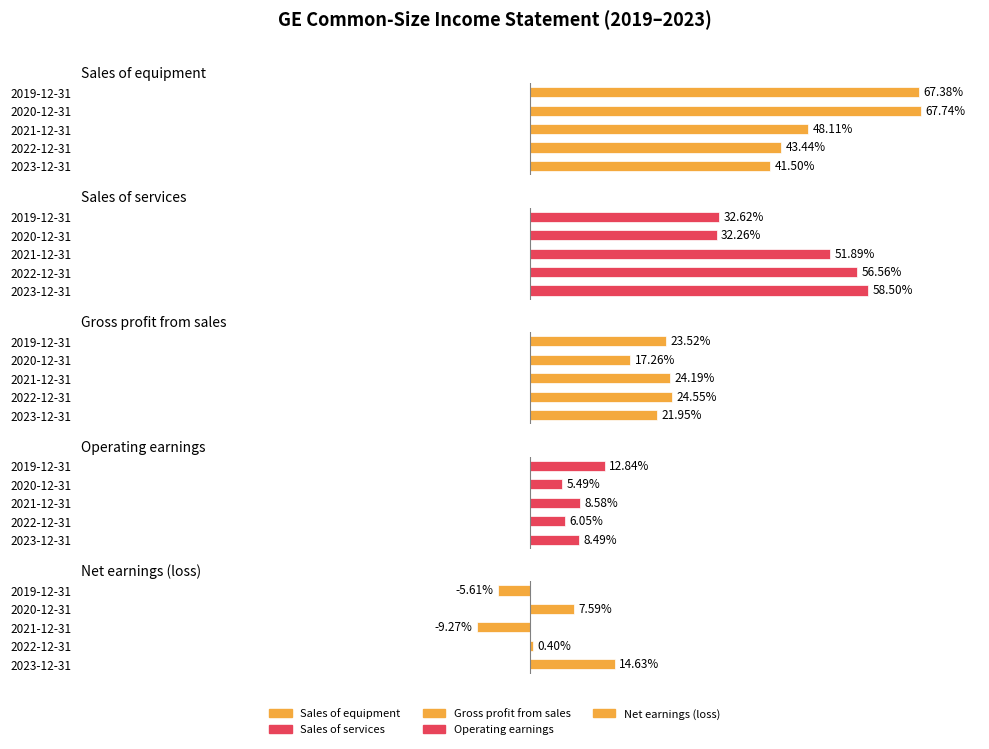

Which series has the largest total across all categories?

Sales of equipment